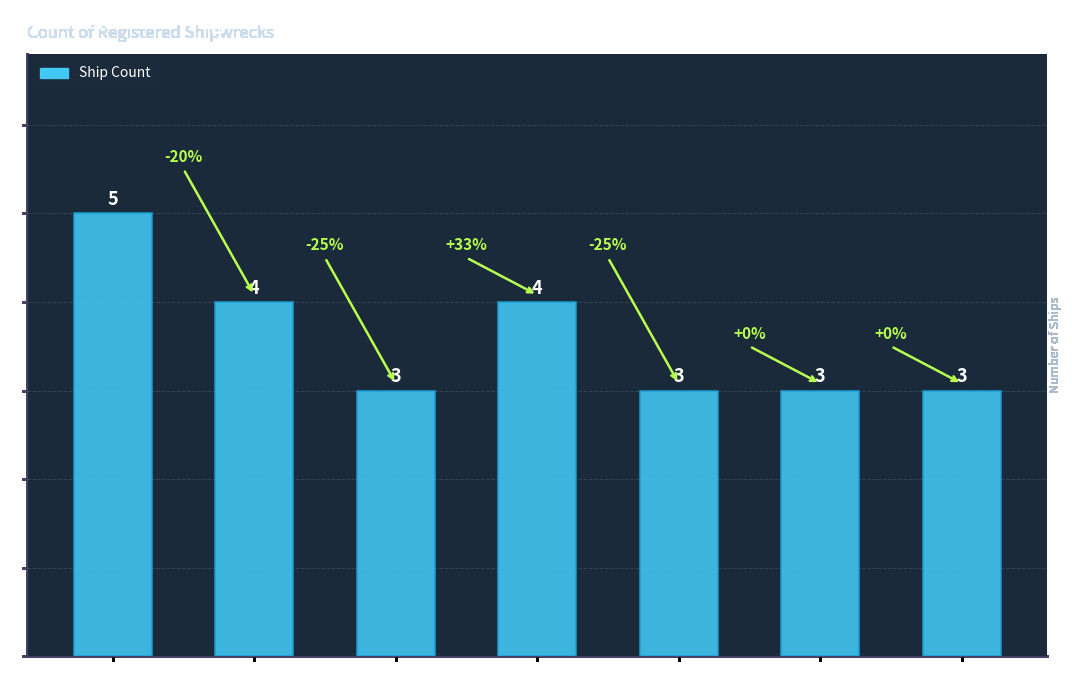

What position from the left is Port Phillip?

1